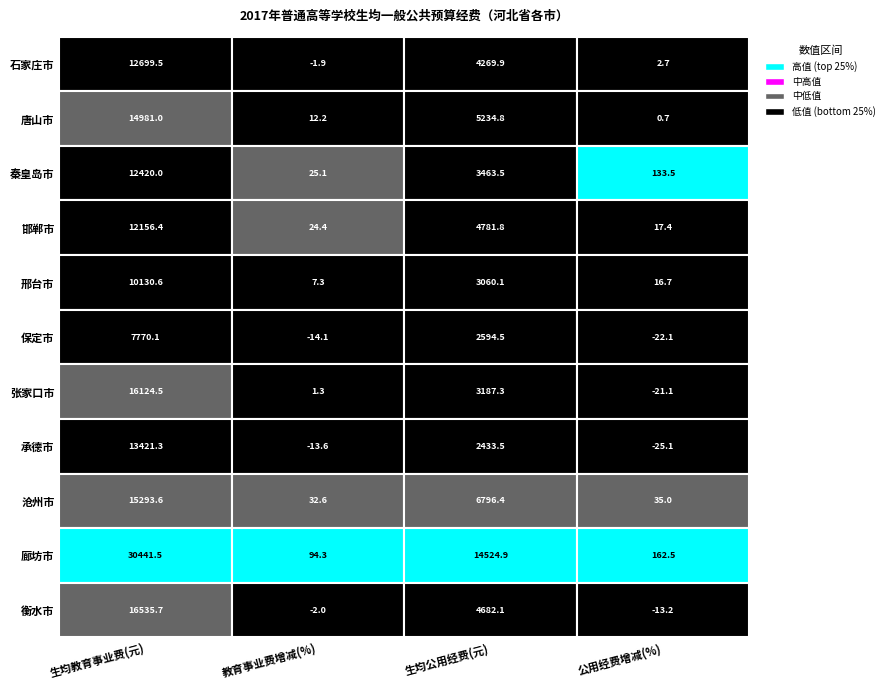

At which label is 邯郸市 closest to 6086?

2